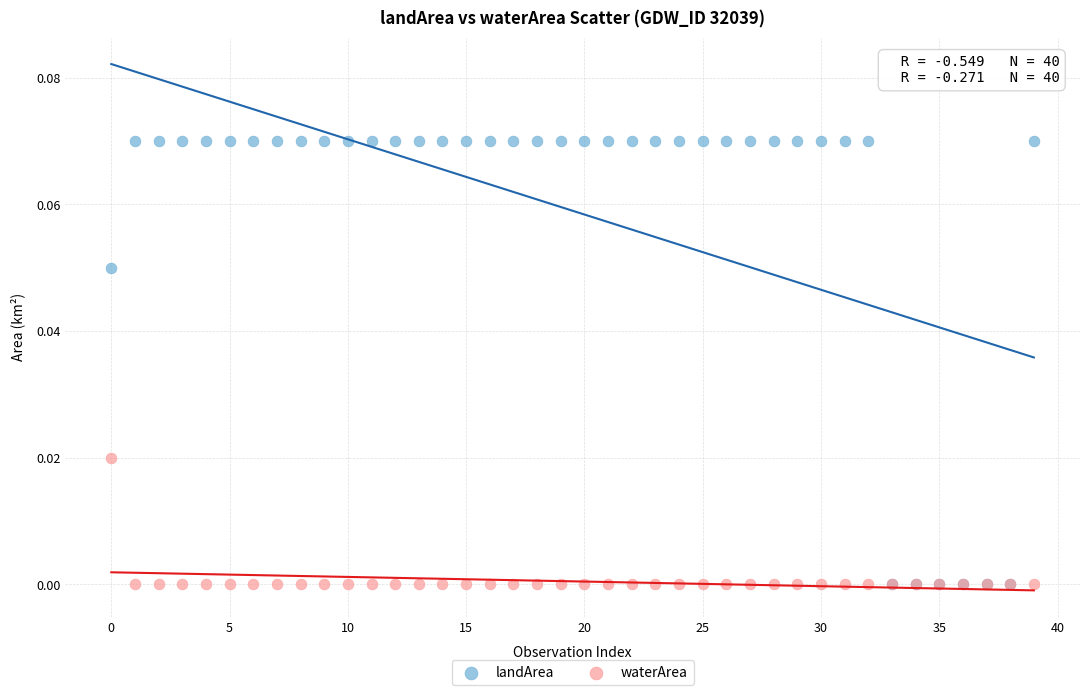

Which series has the largest Y range (max minus min)?

landArea